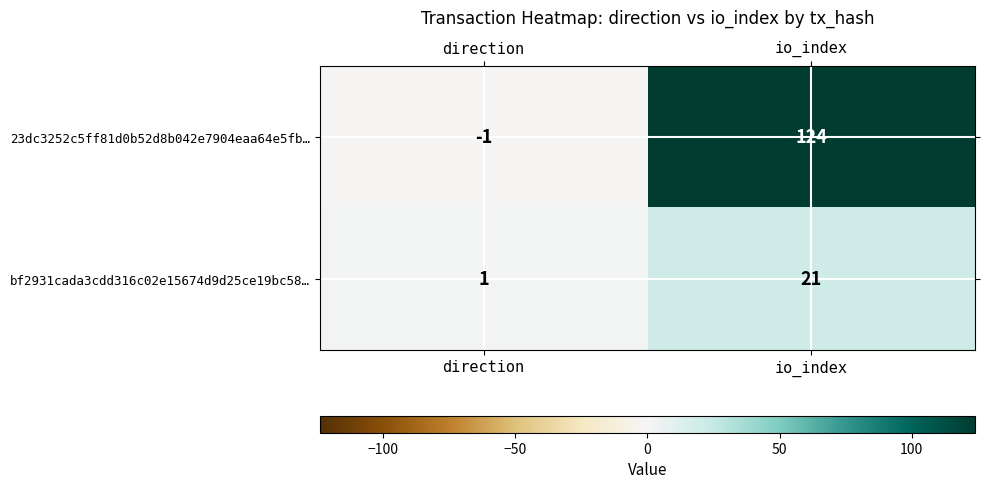

How many values in 23dc3252c5ff81d0b52d8b042e7904eaa64e5fb… are below zero?

1